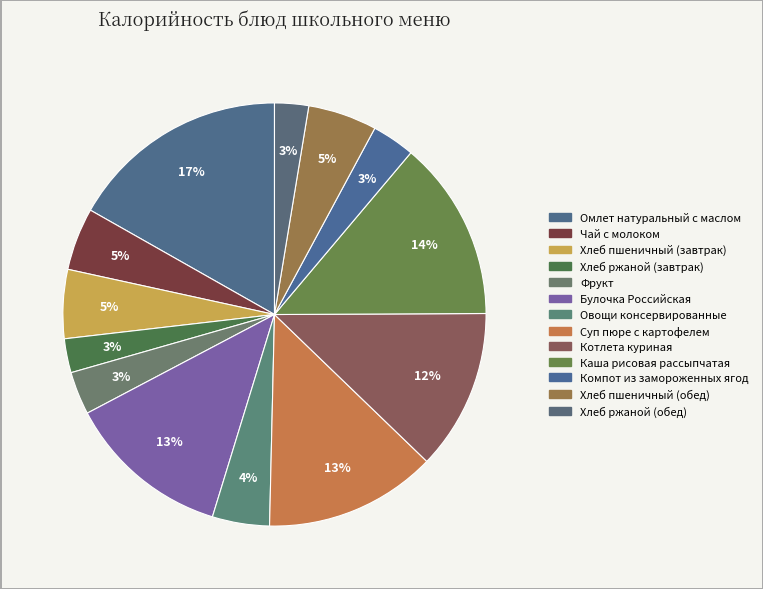

How many segments does this pie chart have?

13